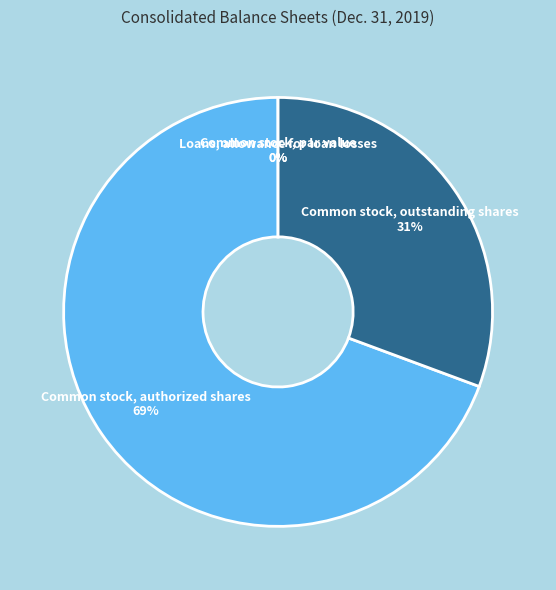

True or false: Common stock, outstanding shares accounts for 31% of the total.

True